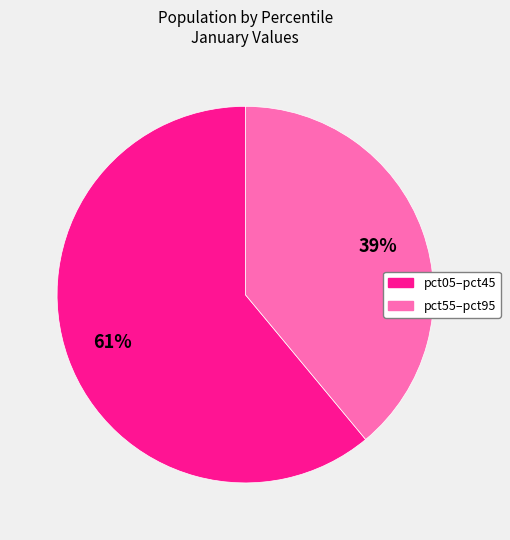

How many segments does this pie chart have?

2